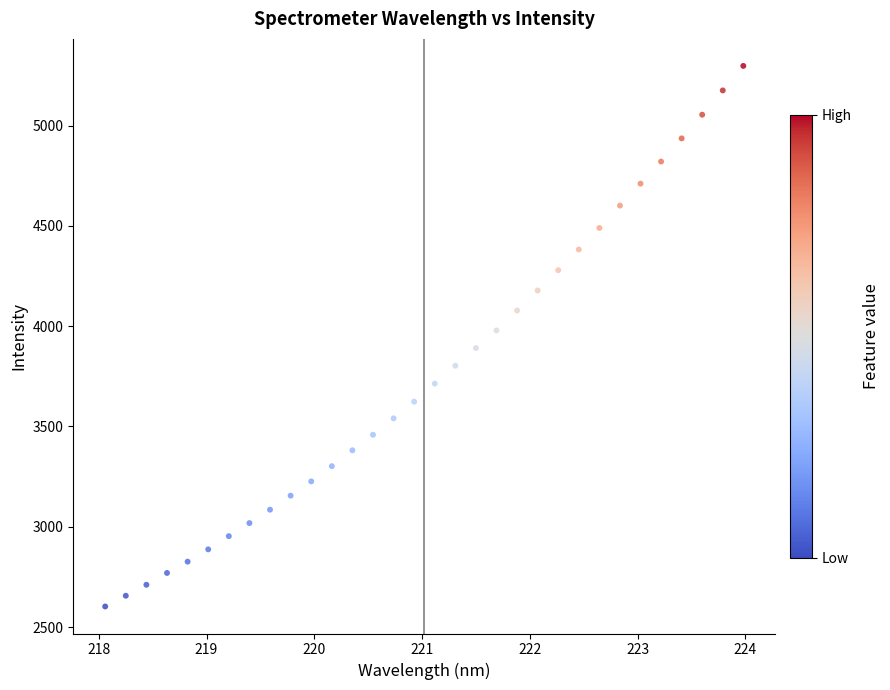

What is the range of Y values (max minus min)?

2695.8